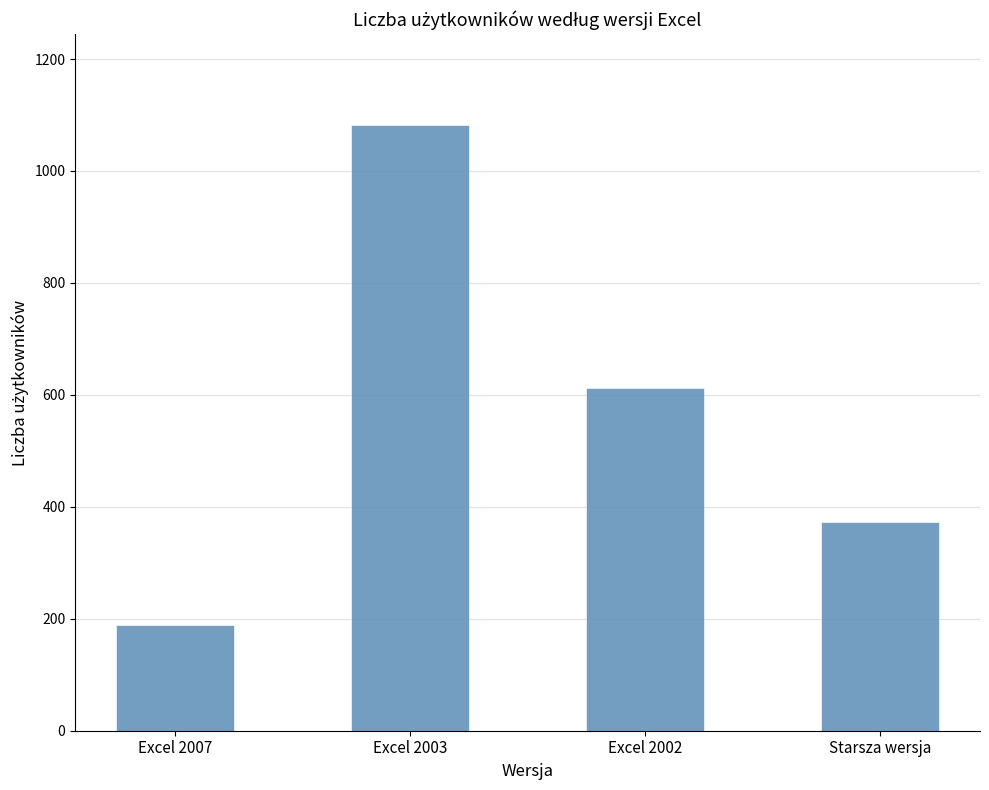

How many data points are less than 612?

2